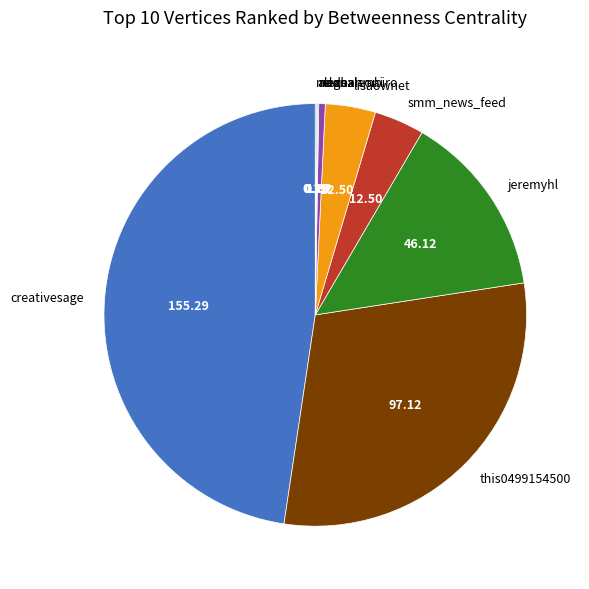

Is there any slice that represents more than half of the pie?

No